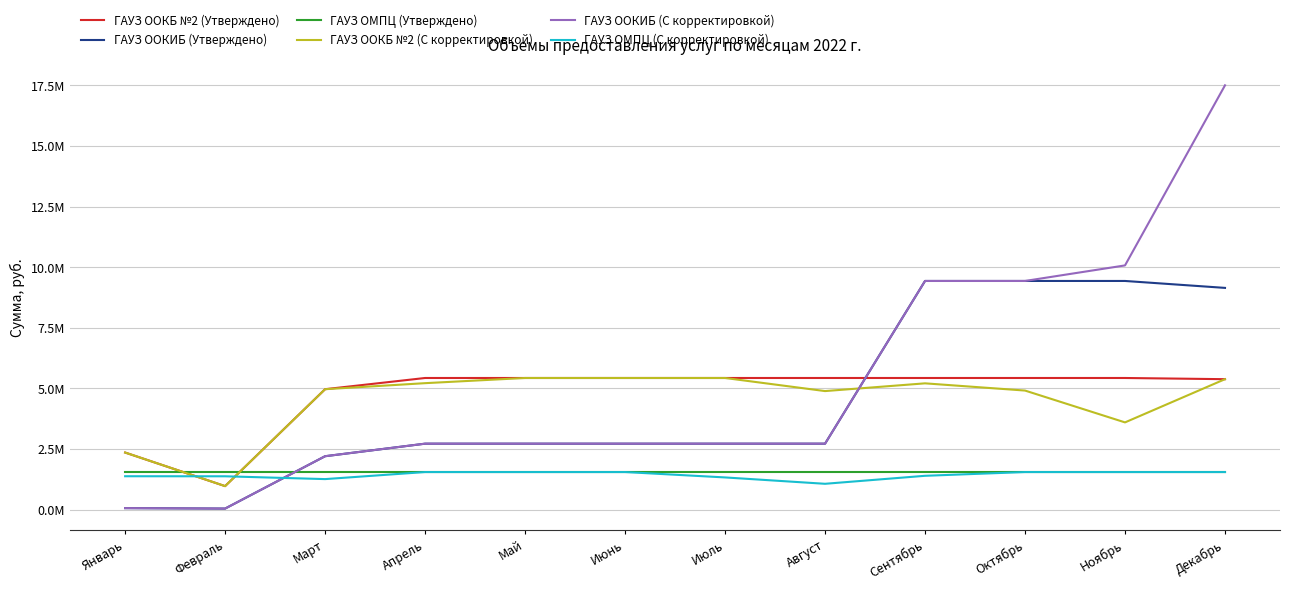

Rank the series by their maximum value, from lowest to highest.

ГАУЗ ОМПЦ (Утверждено), ГАУЗ ОМПЦ (С корректировкой), ГАУЗ ООКБ №2 (Утверждено), ГАУЗ ООКБ №2 (С корректировкой), ГАУЗ ООКИБ (Утверждено), ГАУЗ ООКИБ (С корректировкой)